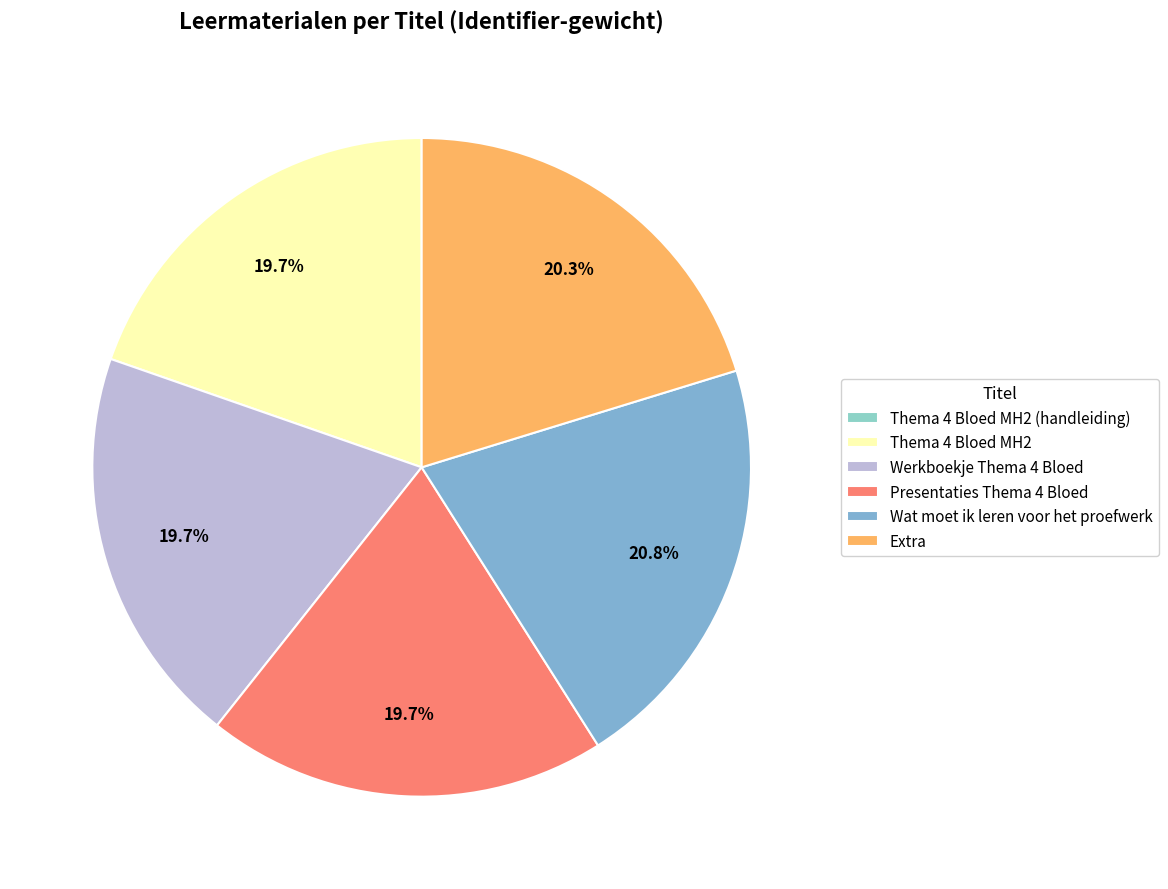

What percentage is the Werkboekje Thema 4 Bloed slice, to the nearest percent?

20%